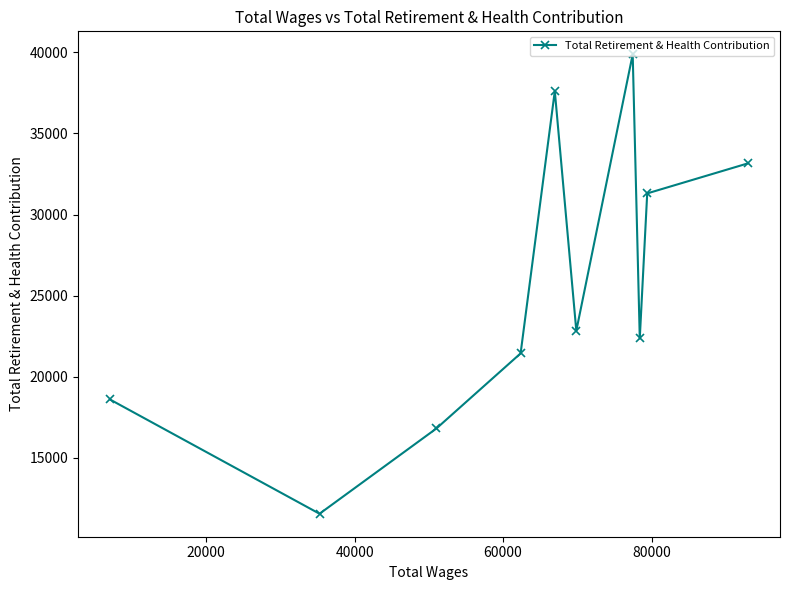

What is the difference between the maximum and minimum values?

28315